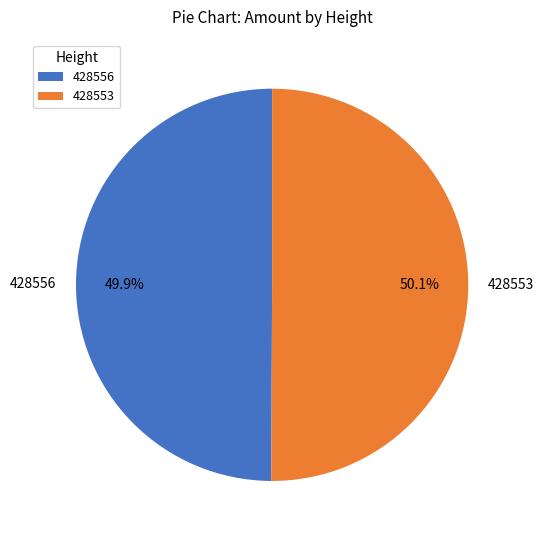

Approximately how many times larger is the value at 428556 compared to 428553?

1.0